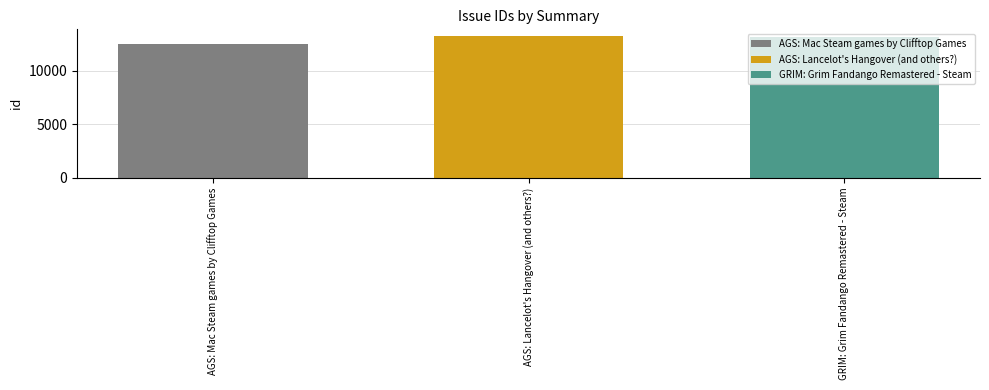

What is the difference between the highest and lowest values at AGS: Lancelot's Hangover (and others?)?

672